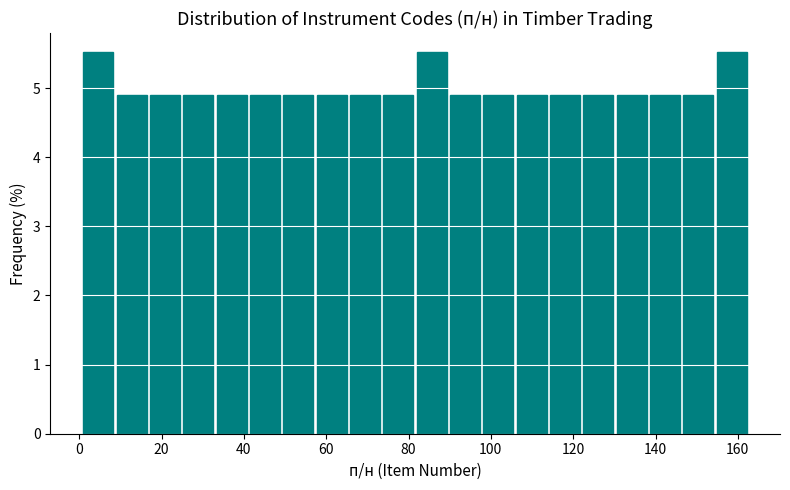

Reading left to right, list every bar in this chart as the range it spans on the x-axis followed by its height. Neither the bar edges nor the heights are printed on the chart, so give them approximately, as read against the axes.

2 to 10: 5.5
10 to 18: 4.9
18 to 26: 4.9
26 to 34: 4.9
34 to 42: 4.9
42 to 50: 4.9
50 to 58: 4.9
58 to 66: 4.9
66 to 74: 4.9
74 to 82: 4.9
82 to 90: 5.5
90 to 98: 4.9
98 to 106: 4.9
106 to 114: 4.9
114 to 122: 4.9
122 to 130: 4.9
130 to 138: 4.9
138 to 146: 4.9
146 to 154: 4.9
154 to 164: 5.5